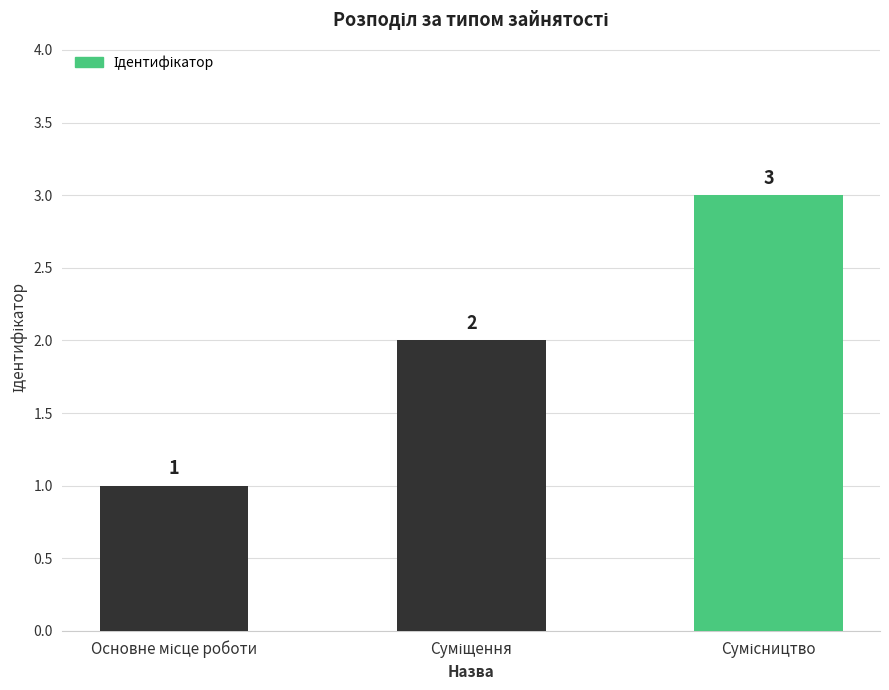

Reading left to right, transcribe all the data shown in this chart.

1	2	3